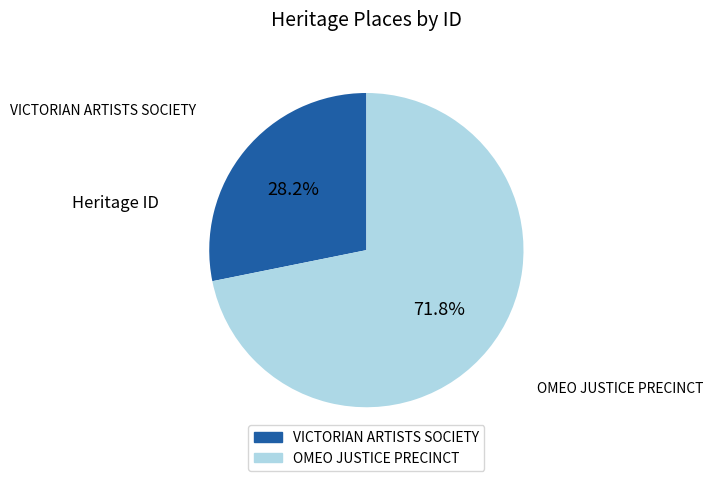

What is the ratio of the value at OMEO JUSTICE PRECINCT to the value at VICTORIAN ARTISTS SOCIETY?

2.5